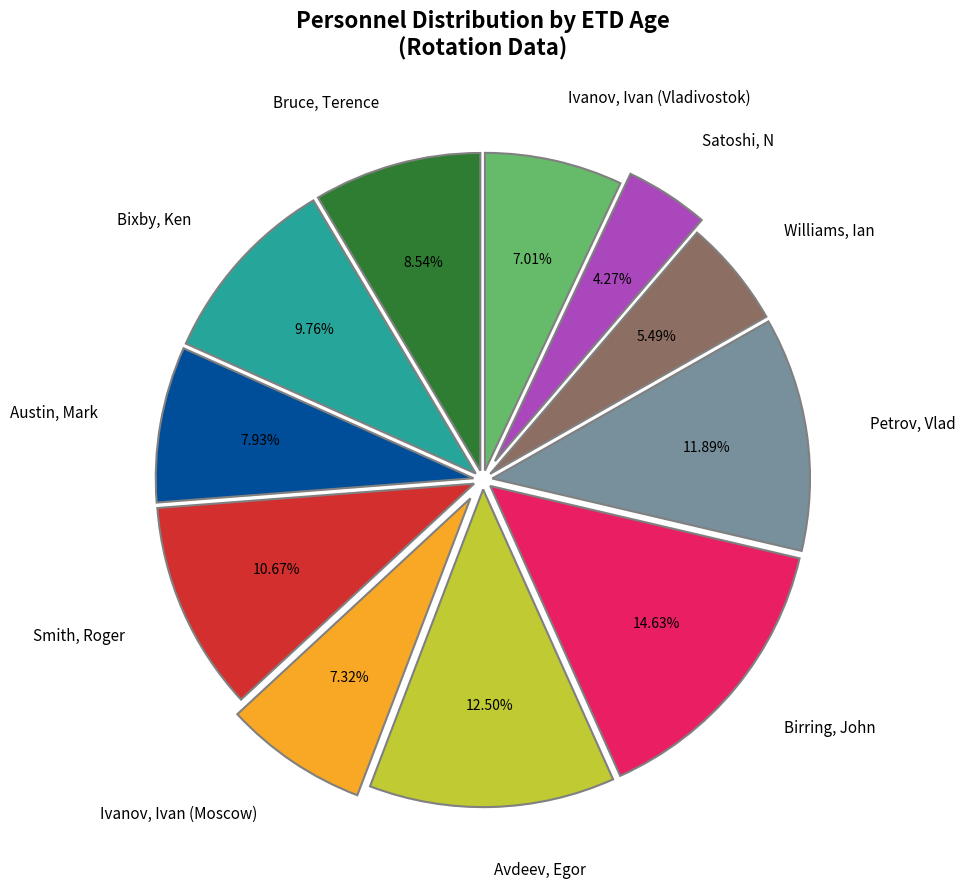

Which slice is the smallest?

Satoshi, N